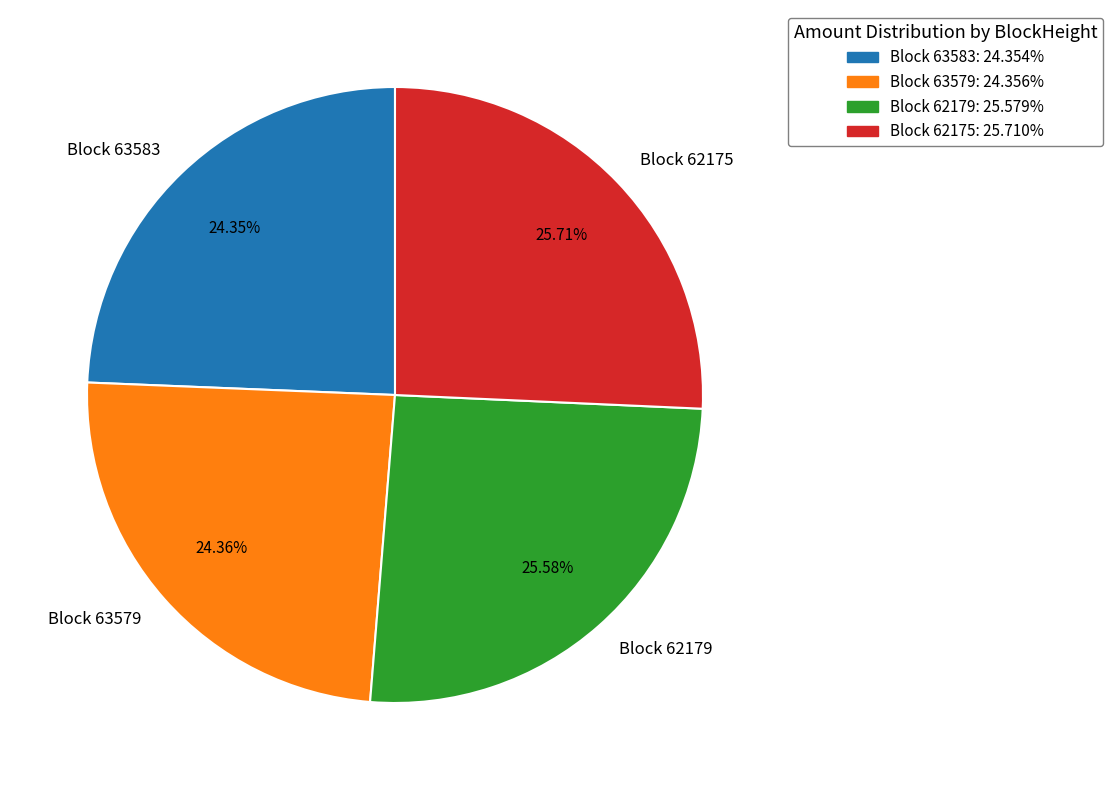

Does any single category account for the majority?

No